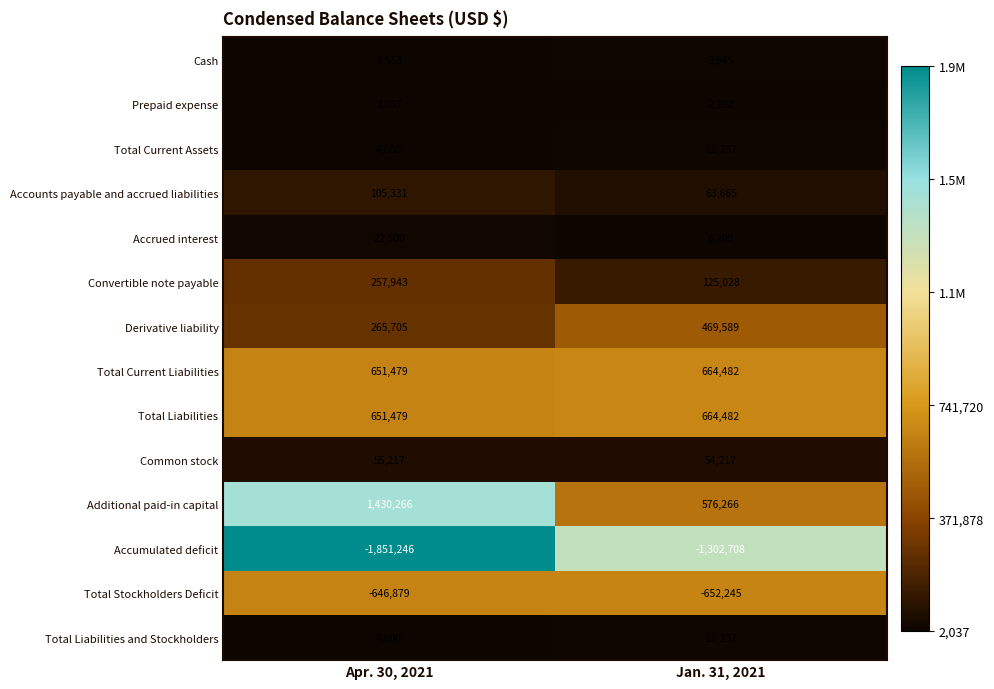

What is the difference between the maximum and minimum values in the Total Liabilities and Stockholders series?

7637